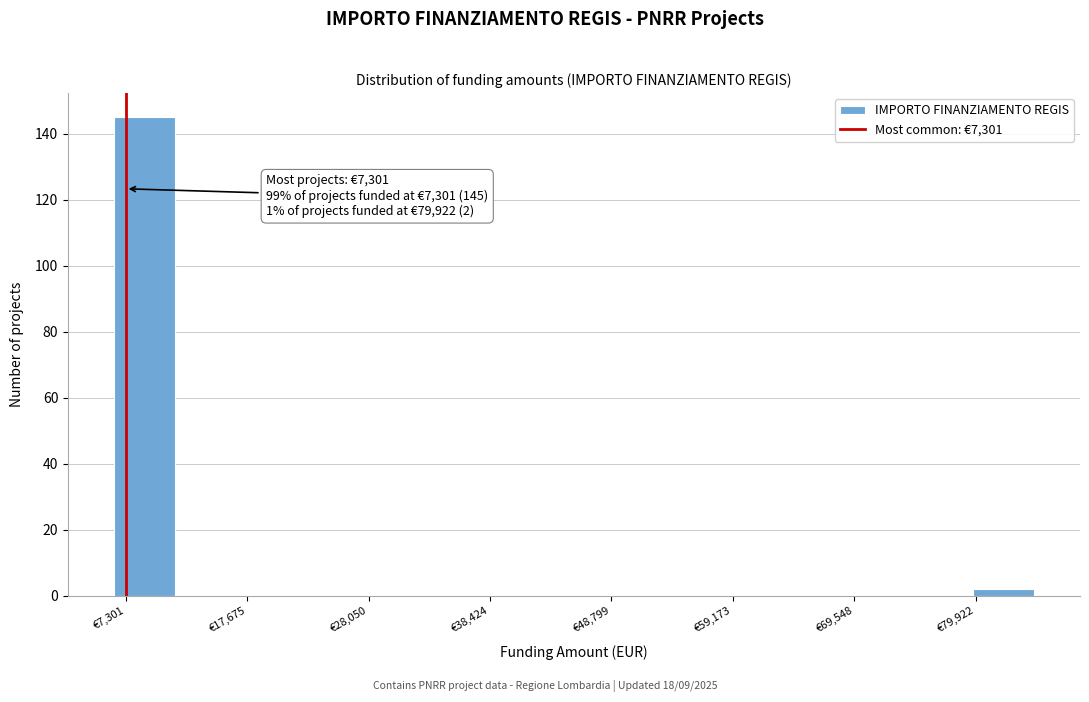

Around what value on the x-axis is the tallest bar? Give the approximate position of its centre, as read against the axis.

8000